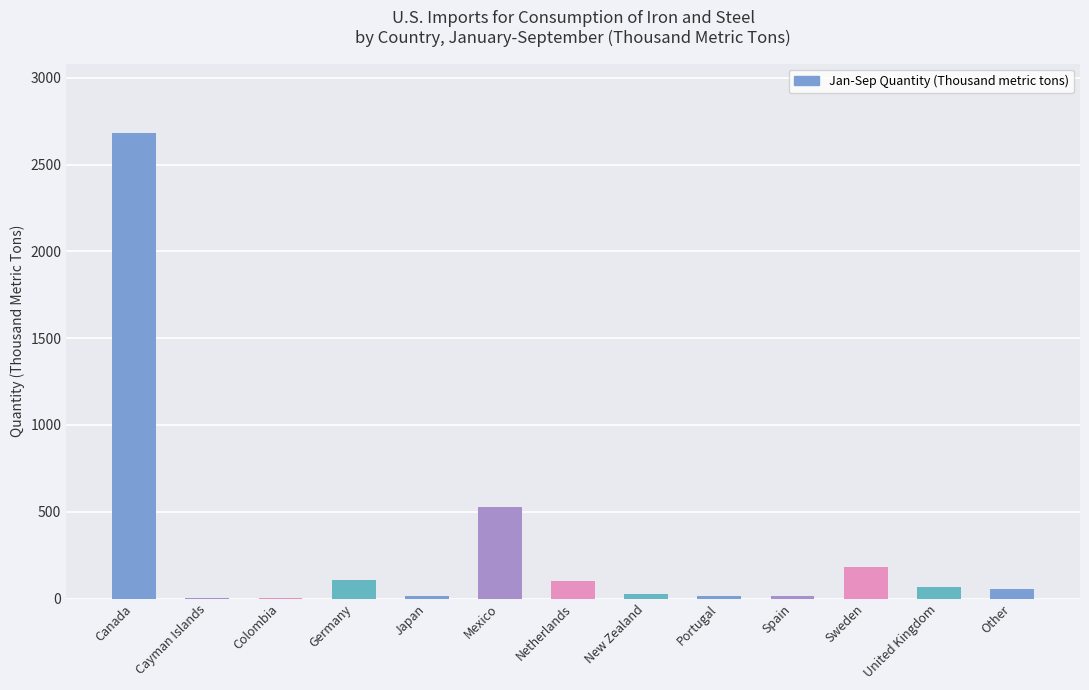

What is the greatest value displayed?

2680